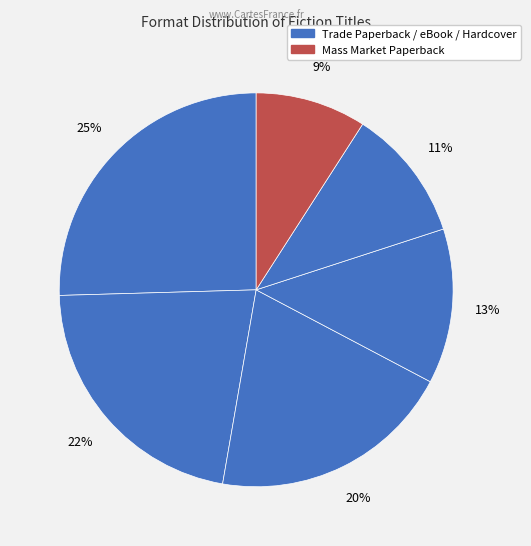

How many slices are in this pie chart?

6